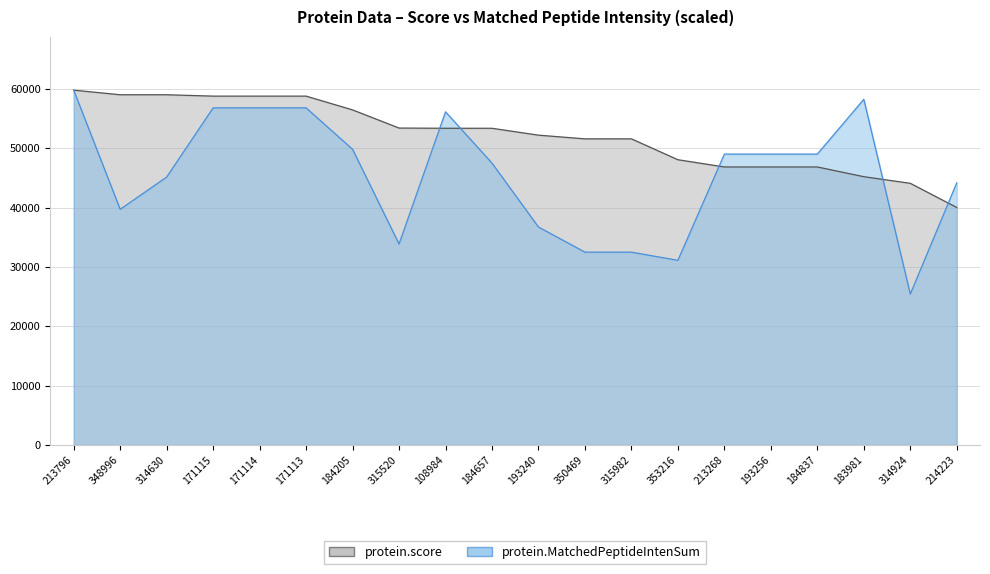

What is the greatest value displayed?

59767.8